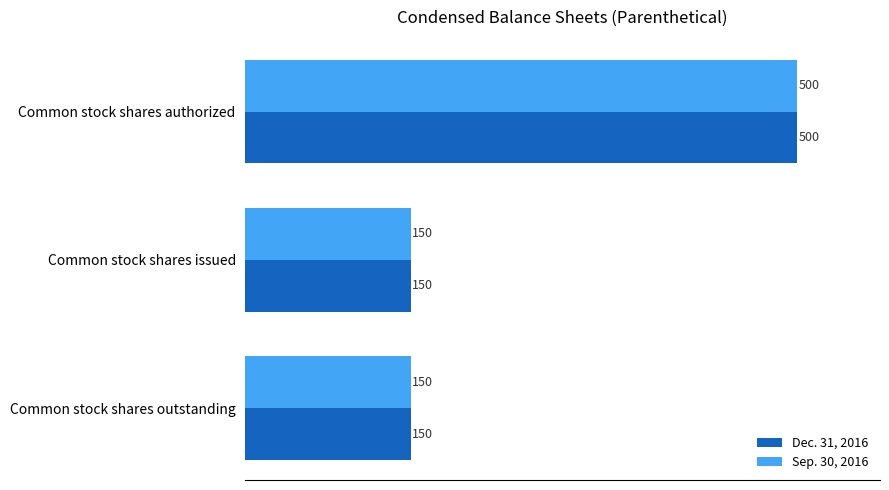

What is the highest value of the Sep. 30, 2016 series?

500.0